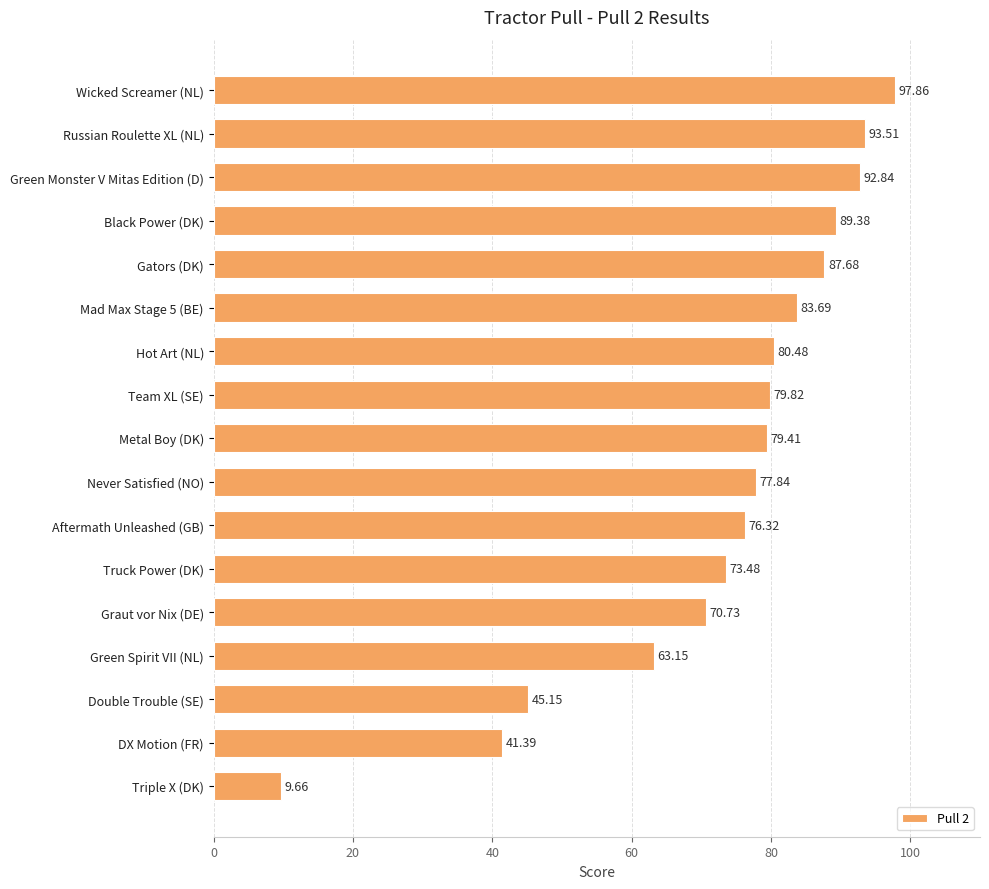

Approximately how many times larger is the value at Double Trouble (SE) compared to Black Power (DK)?

0.5